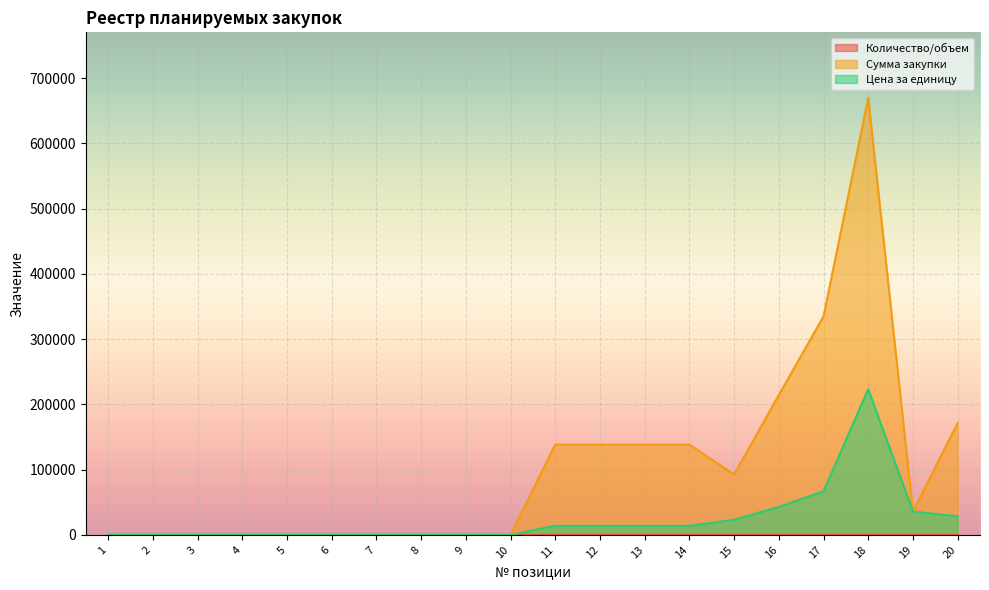

Where is Количество/объем nearest to the value 5?

16